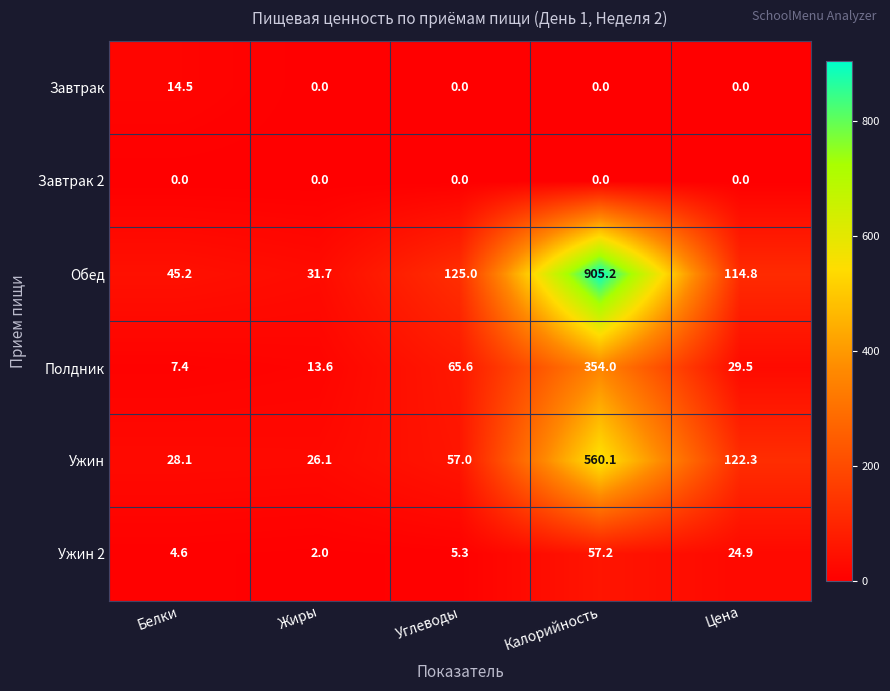

At which label does Обед first exceed 114?

Углеводы